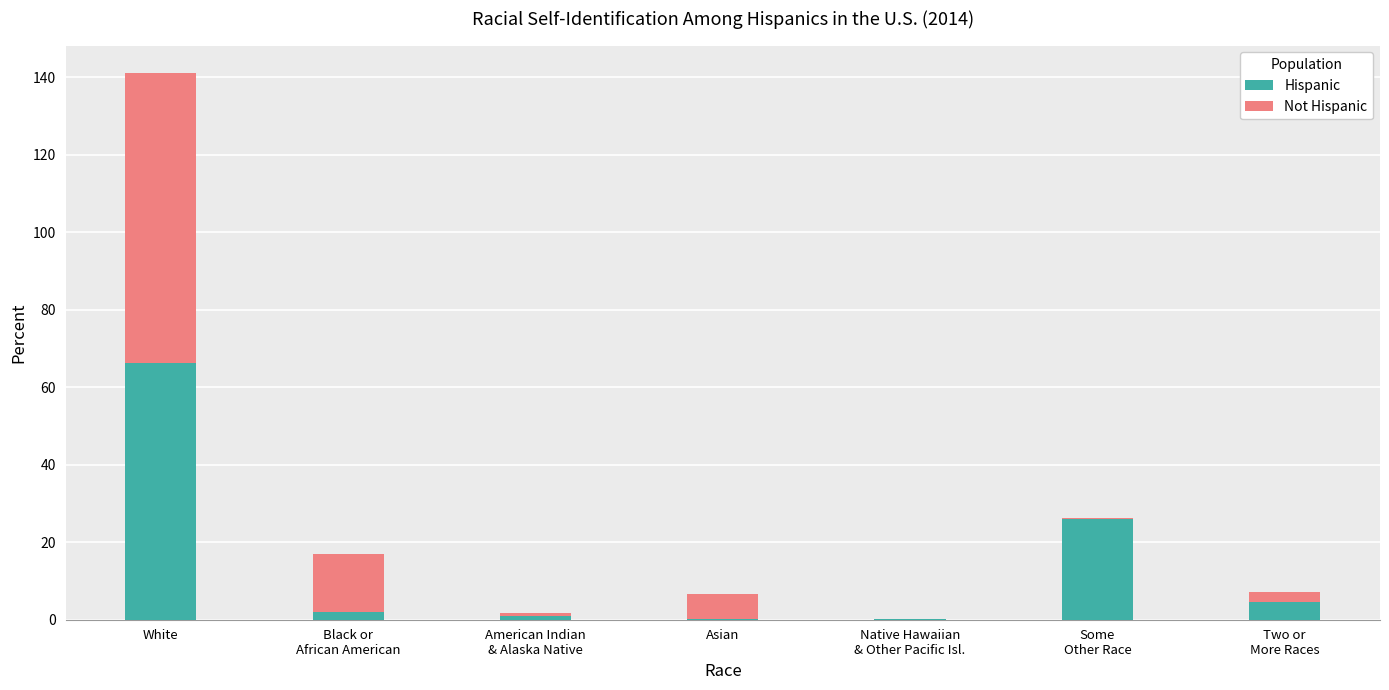

At which category is the sum across all series the highest?

White